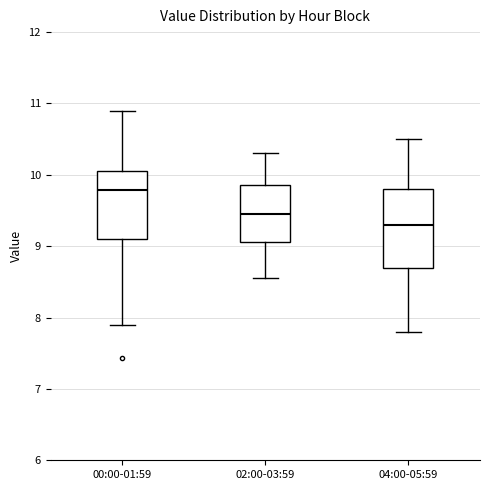

Reading left to right, transcribe this box plot: for each box, give where its median line is, the range the box spans, and where its two whiskers end, as read against the y-axis. The values are not printed on the chart, so give them approximately, as read against the axis.

00:00-01:59: median 9.8, box 9.1 to 10.1, whiskers 7.9 to 10.9
02:00-03:59: median 9.5, box 9.1 to 9.9, whiskers 8.6 to 10.3
04:00-05:59: median 9.3, box 8.7 to 9.8, whiskers 7.8 to 10.5